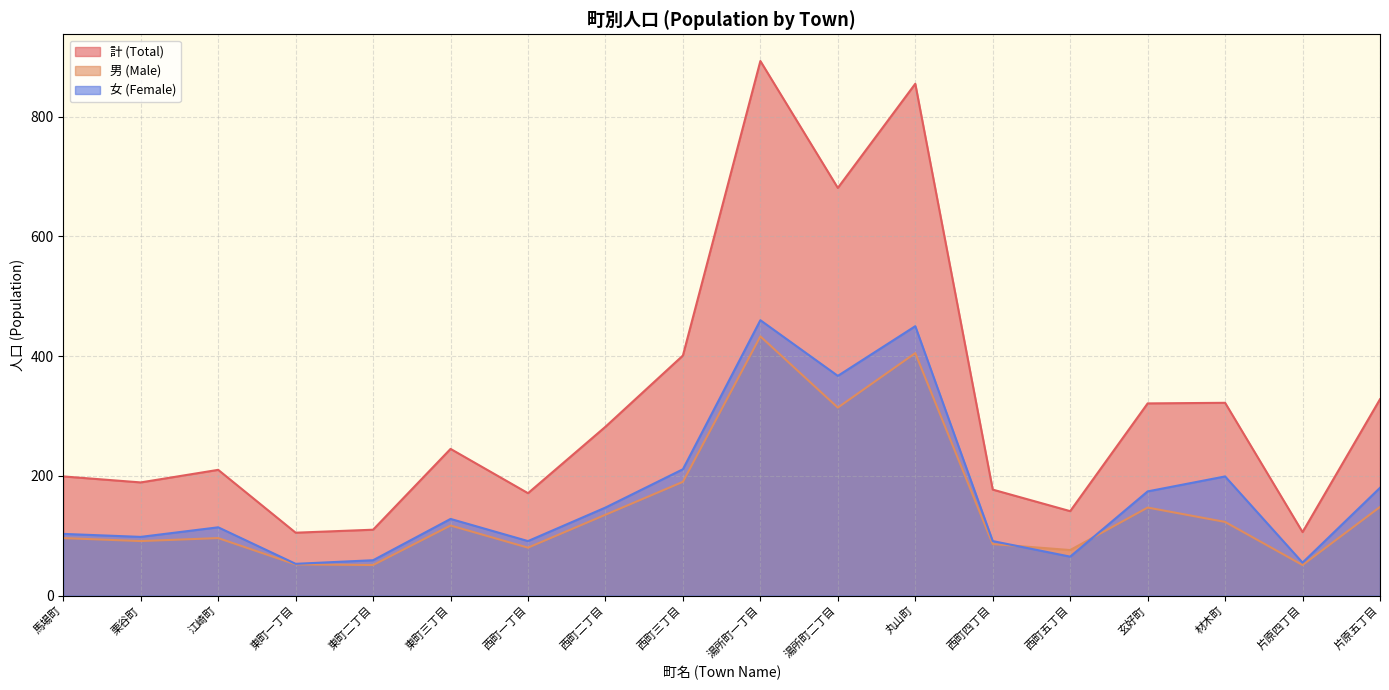

At which category does the chart reach its peak across all series?

湯所町一丁目